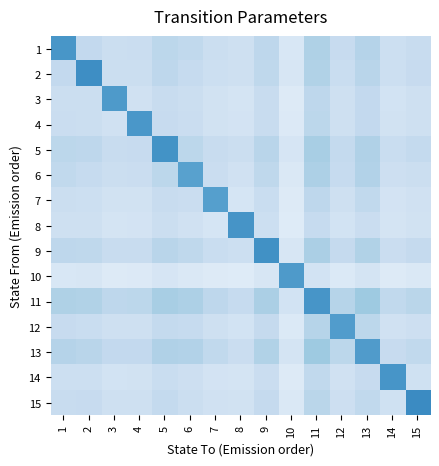

Reading left to right, list all the values displayed in this chart.

1: 1=0.6	2=0.3	3=0.2	4=0.2	5=0.3	6=0.3	7=0.2	8=0.2	9=0.3	10=0.2	11=0.3	12=0.2	13=0.3	14=0.2	15=0.2
2: 1=0.3	2=0.6	3=0.2	4=0.2	5=0.3	6=0.2	7=0.2	8=0.2	9=0.3	10=0.2	11=0.3	12=0.2	13=0.3	14=0.2	15=0.2
3: 1=0.2	2=0.2	3=0.6	4=0.2	5=0.2	6=0.2	7=0.2	8=0.2	9=0.2	10=0.1	11=0.3	12=0.2	13=0.3	14=0.2	15=0.2
4: 1=0.2	2=0.2	3=0.2	4=0.6	5=0.2	6=0.2	7=0.2	8=0.2	9=0.2	10=0.1	11=0.3	12=0.2	13=0.3	14=0.2	15=0.2
5: 1=0.3	2=0.3	3=0.2	4=0.2	5=0.6	6=0.3	7=0.2	8=0.2	9=0.3	10=0.2	11=0.3	12=0.3	13=0.3	14=0.2	15=0.3
6: 1=0.3	2=0.2	3=0.2	4=0.2	5=0.3	6=0.6	7=0.2	8=0.2	9=0.3	10=0.1	11=0.3	12=0.2	13=0.3	14=0.2	15=0.2
7: 1=0.2	2=0.2	3=0.2	4=0.2	5=0.2	6=0.2	7=0.6	8=0.2	9=0.2	10=0.1	11=0.3	12=0.2	13=0.3	14=0.2	15=0.2
8: 1=0.2	2=0.2	3=0.2	4=0.2	5=0.2	6=0.2	7=0.2	8=0.6	9=0.2	10=0.1	11=0.2	12=0.2	13=0.2	14=0.2	15=0.2
9: 1=0.3	2=0.3	3=0.2	4=0.2	5=0.3	6=0.3	7=0.2	8=0.2	9=0.6	10=0.2	11=0.3	12=0.3	13=0.3	14=0.2	15=0.3
10: 1=0.2	2=0.2	3=0.1	4=0.1	5=0.2	6=0.1	7=0.1	8=0.1	9=0.2	10=0.6	11=0.2	12=0.1	13=0.2	14=0.1	15=0.1
11: 1=0.3	2=0.3	3=0.3	4=0.3	5=0.3	6=0.3	7=0.3	8=0.2	9=0.3	10=0.2	11=0.6	12=0.3	13=0.4	14=0.3	15=0.3
12: 1=0.2	2=0.2	3=0.2	4=0.2	5=0.3	6=0.2	7=0.2	8=0.2	9=0.3	10=0.1	11=0.3	12=0.6	13=0.3	14=0.2	15=0.2
13: 1=0.3	2=0.3	3=0.3	4=0.3	5=0.3	6=0.3	7=0.3	8=0.2	9=0.3	10=0.2	11=0.4	12=0.3	13=0.6	14=0.2	15=0.3
14: 1=0.2	2=0.2	3=0.2	4=0.2	5=0.2	6=0.2	7=0.2	8=0.2	9=0.2	10=0.1	11=0.3	12=0.2	13=0.2	14=0.6	15=0.2
15: 1=0.2	2=0.2	3=0.2	4=0.2	5=0.3	6=0.2	7=0.2	8=0.2	9=0.3	10=0.1	11=0.3	12=0.2	13=0.3	14=0.2	15=0.7